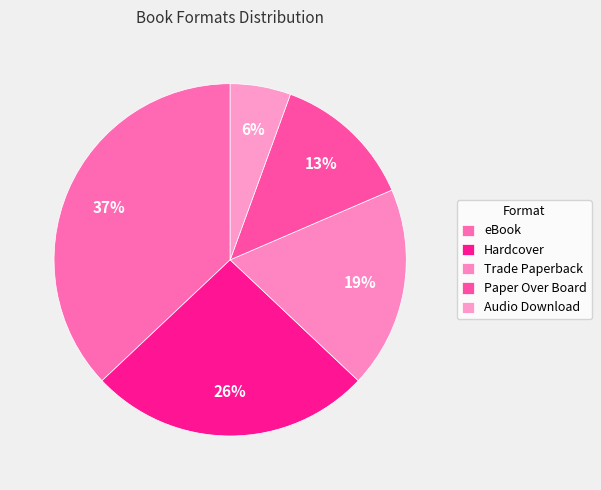

True or false: Audio Download accounts for 6% of the total.

True